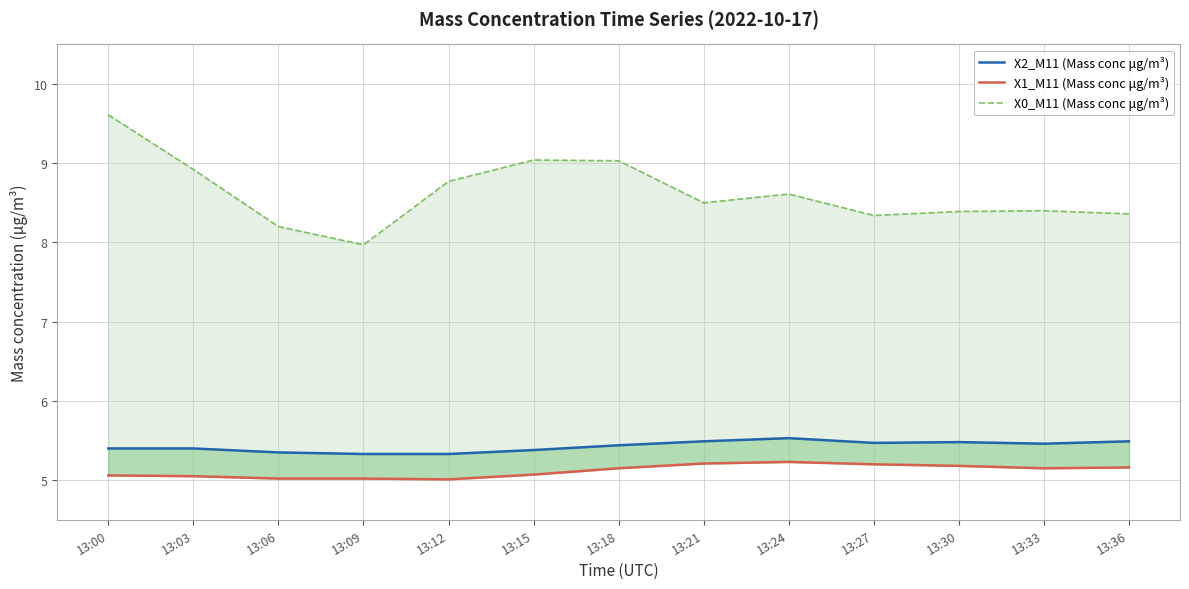

What is the difference between the maximum and minimum values in the X0_M11 (Mass conc μg/m³) series?

1.6